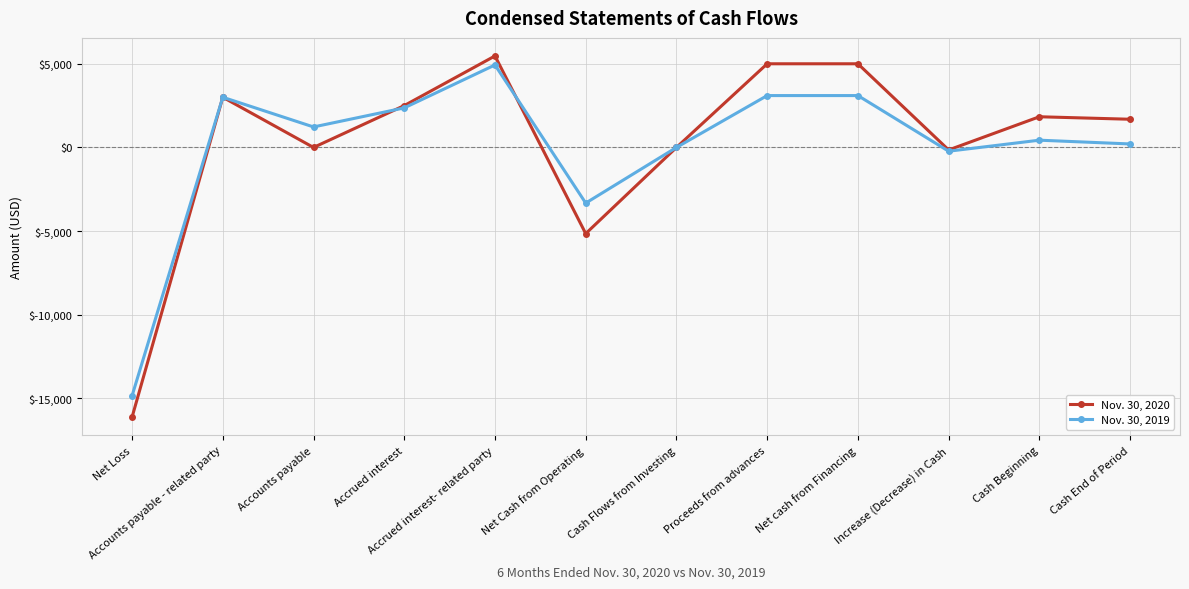

What is the difference between the maximum and minimum values in the Nov. 30, 2020 series?

21587